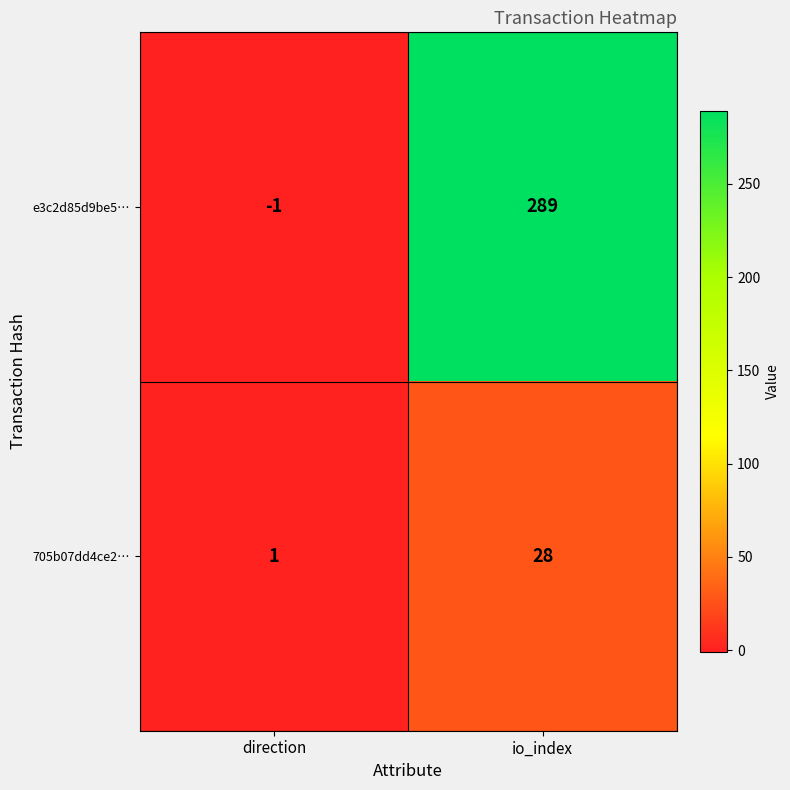

The value of 705b07dd4ce2… at io_index is 38. True or false?

False